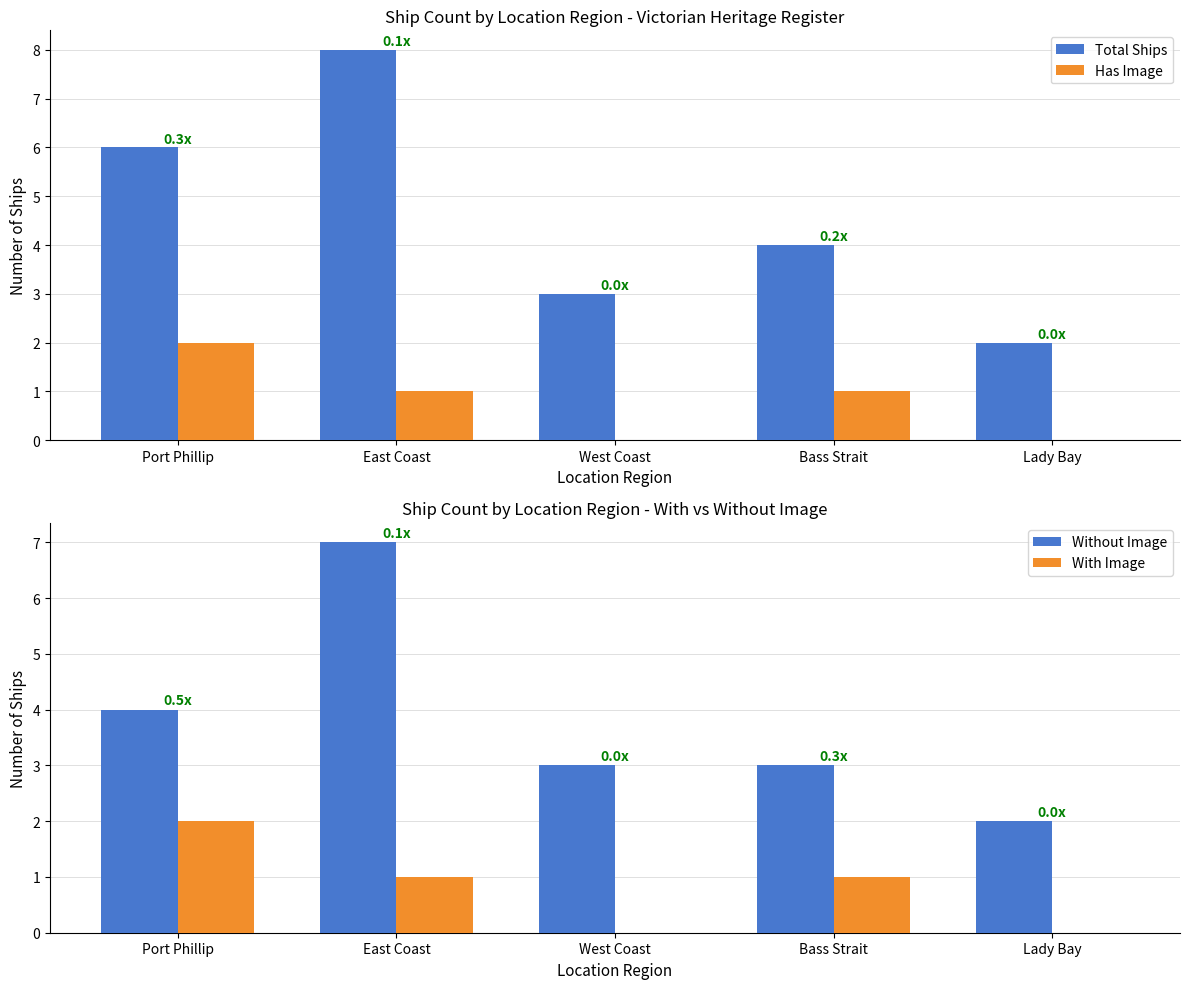

Which series has the largest range (max minus min)?

Total Ships